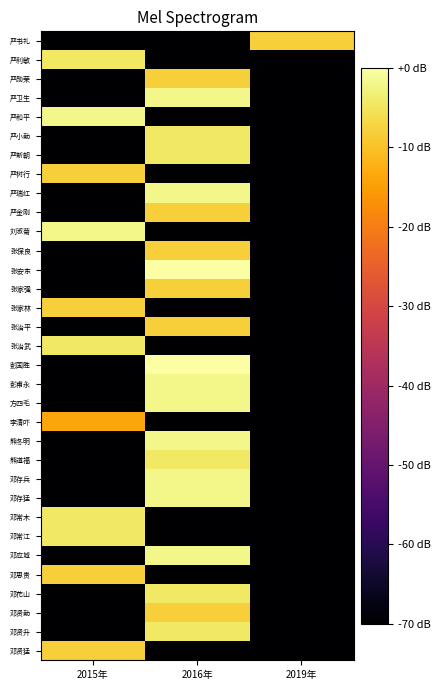

Between 2016年 and 2019年, which is larger?

2019年